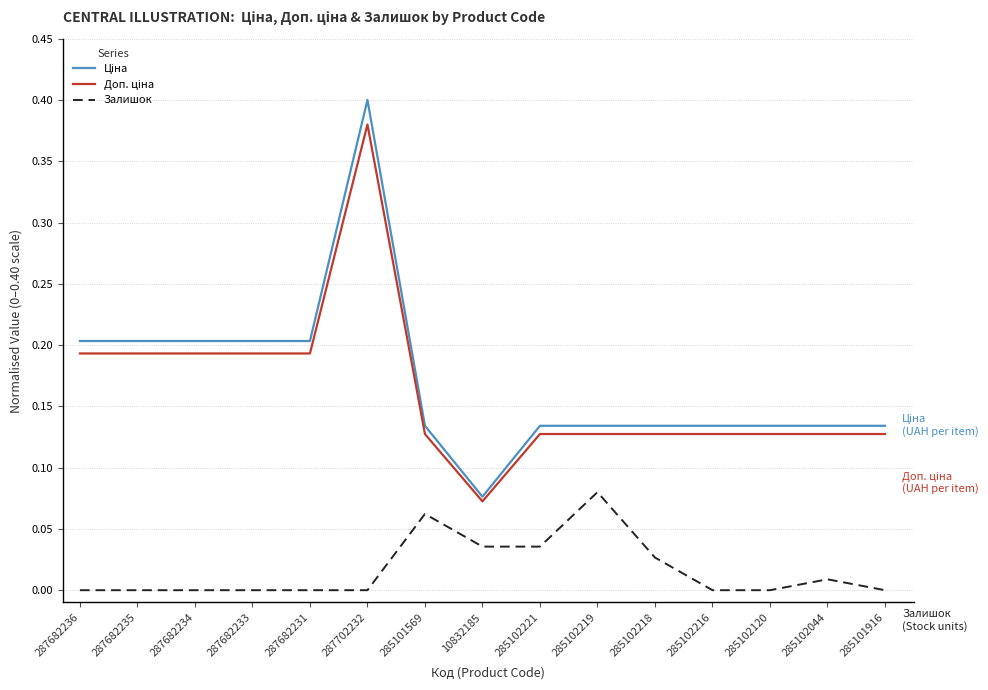

True or false: Залишок has a value of 0.0 at 285102218.

True